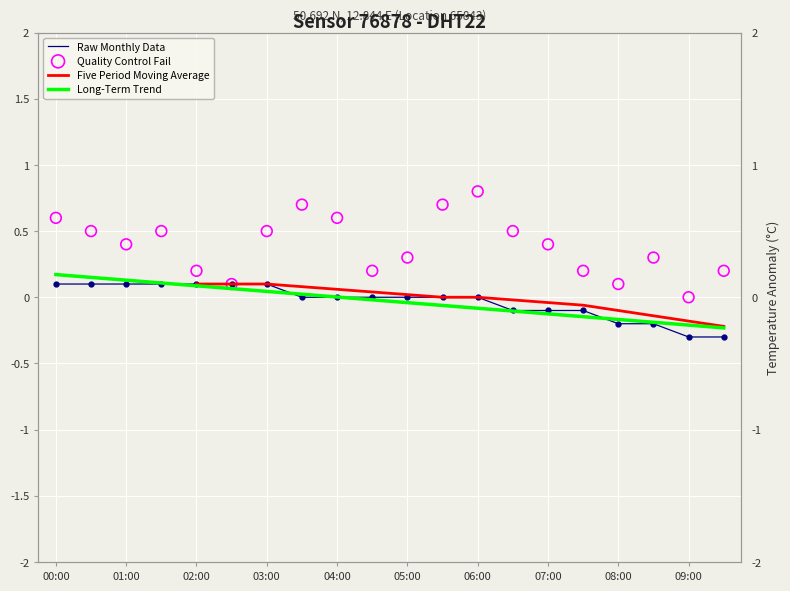

What are all the series names shown in the legend?

Raw Monthly Data, Five Period Moving Average, Long-Term Trend, Quality Control Fail